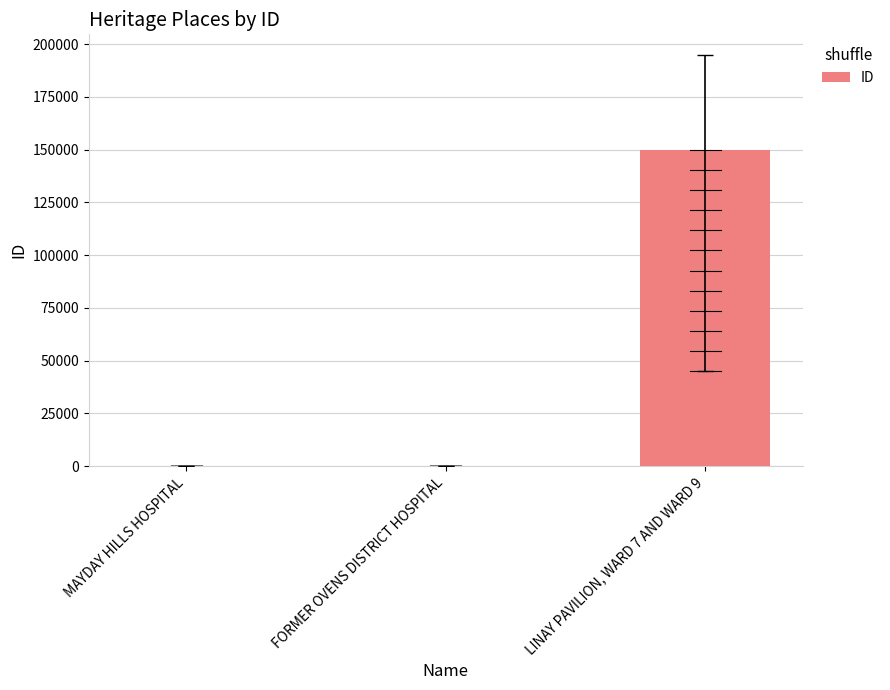

What is the label of the 3rd bar from the right?

MAYDAY HILLS HOSPITAL